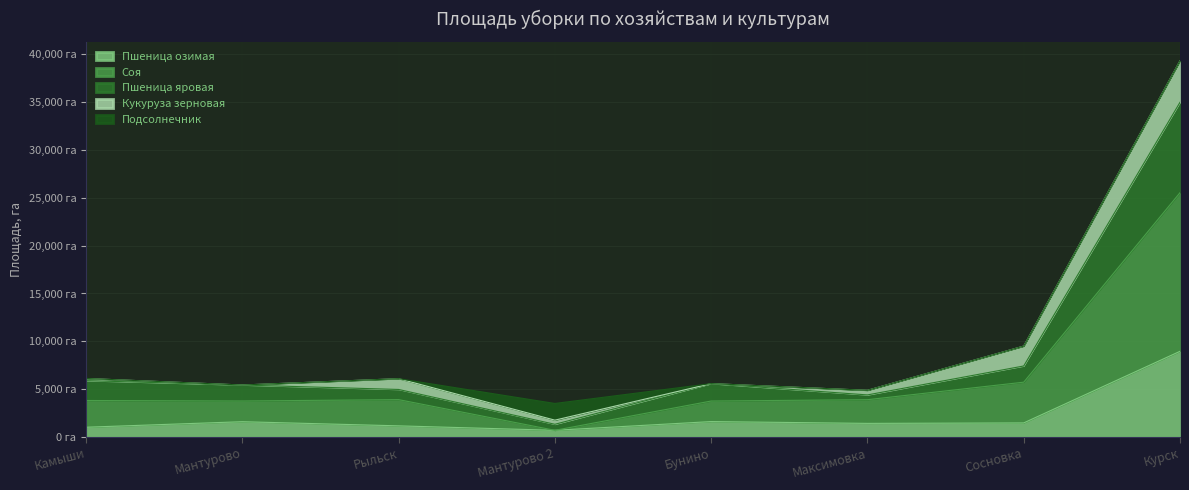

What are all the series names shown in the legend?

Пшеница озимая, Соя, Пшеница яровая, Кукуруза зерновая, Подсолнечник